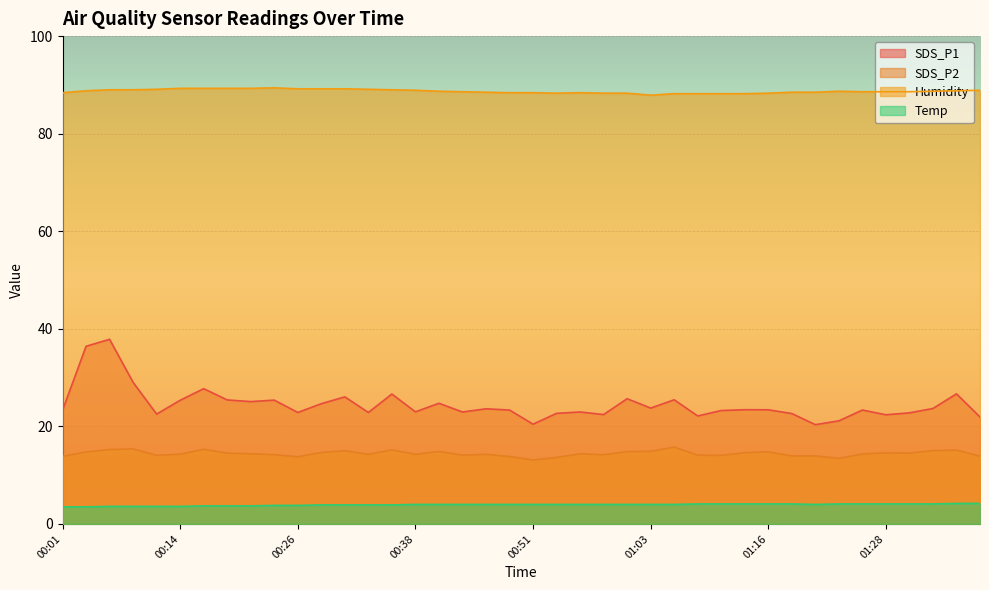

The value of Humidity at 00:26 is 142.2. True or false?

False